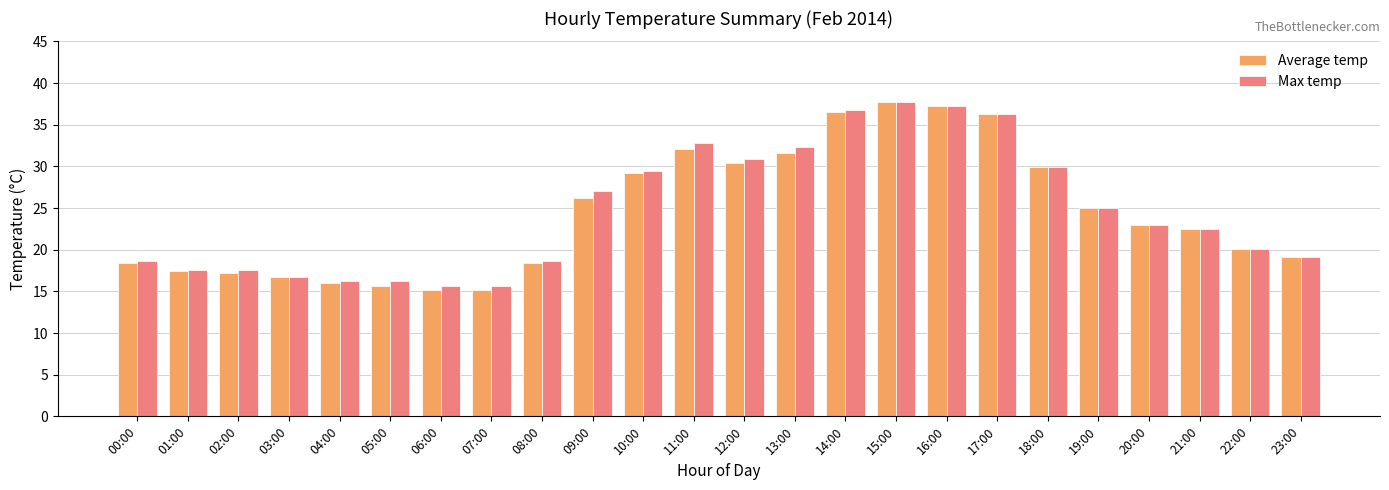

Which series changed the most between 11:00 and 16:00?

Average temp